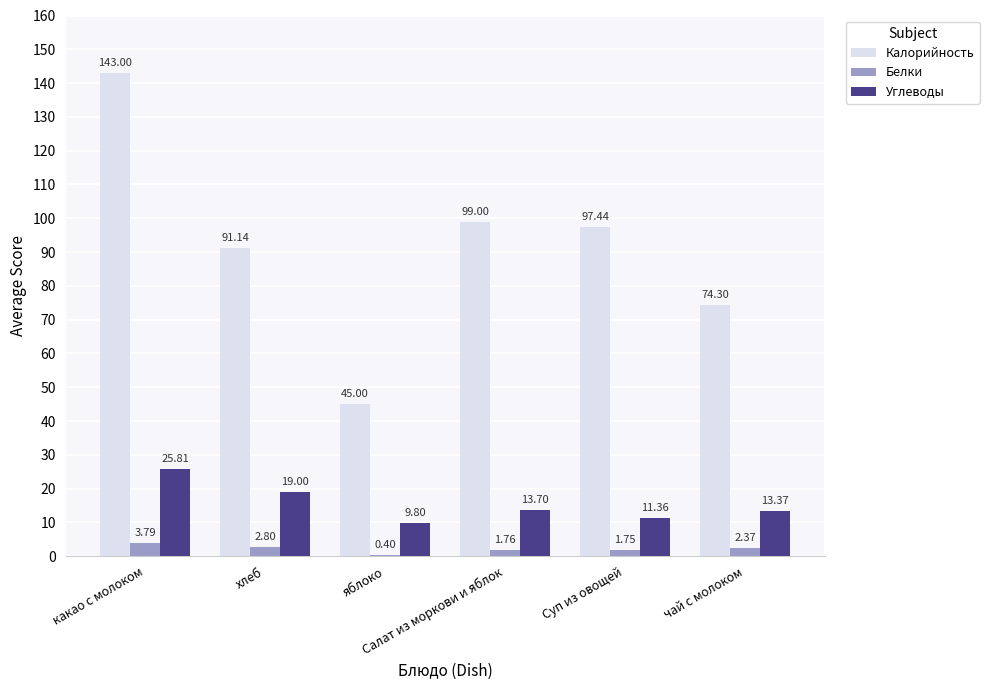

What is the sum of all Калорийность values?

549.9